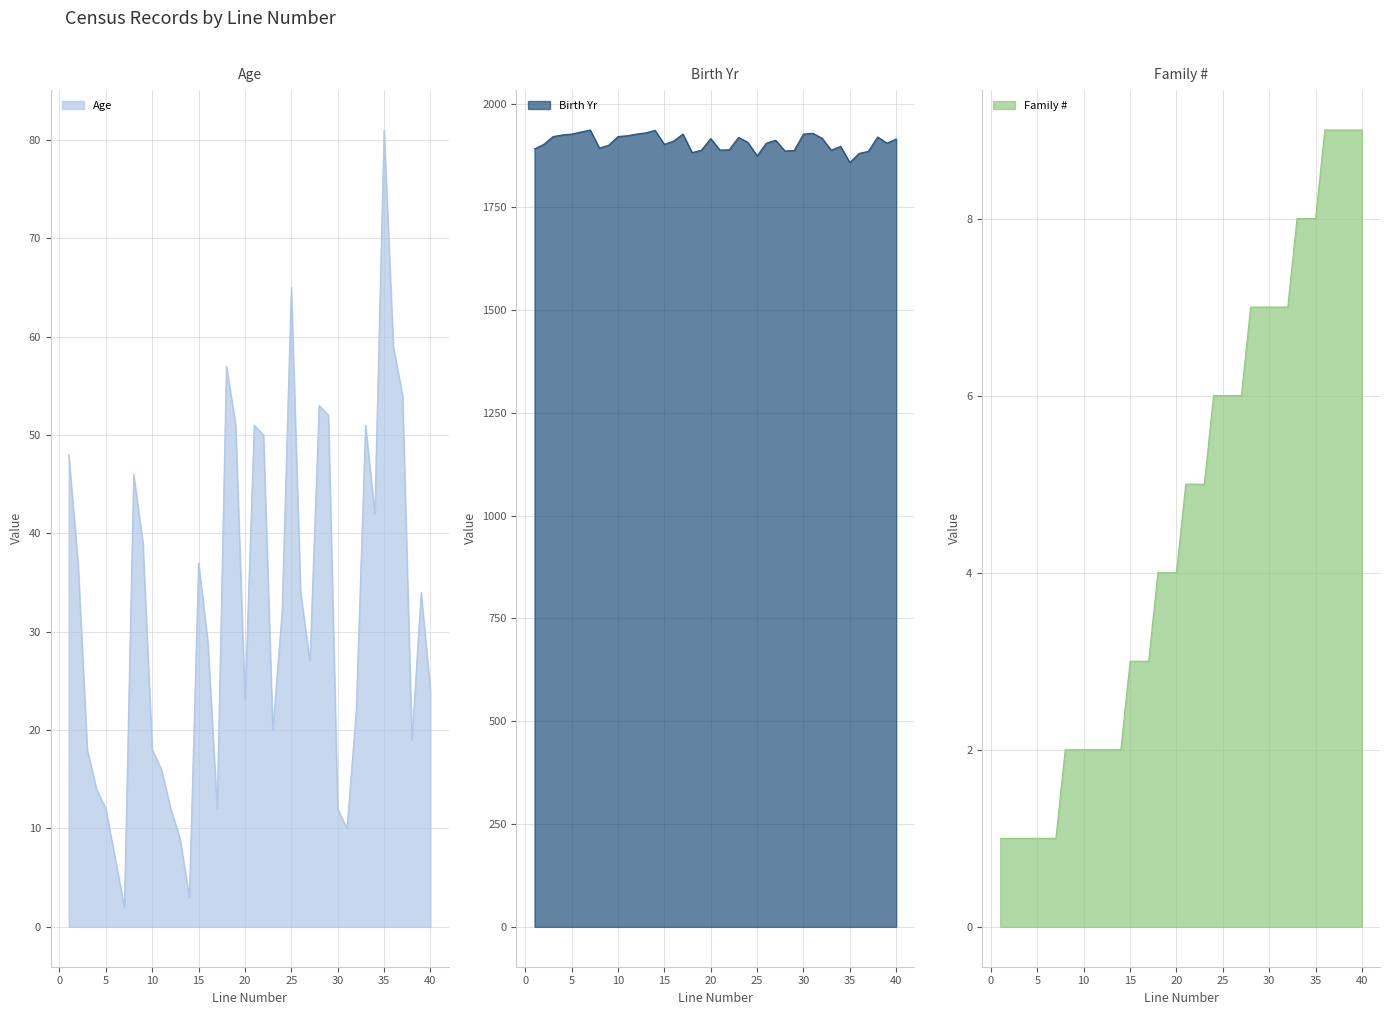

True or false: Age and Birth Yr intersect in this chart.

False